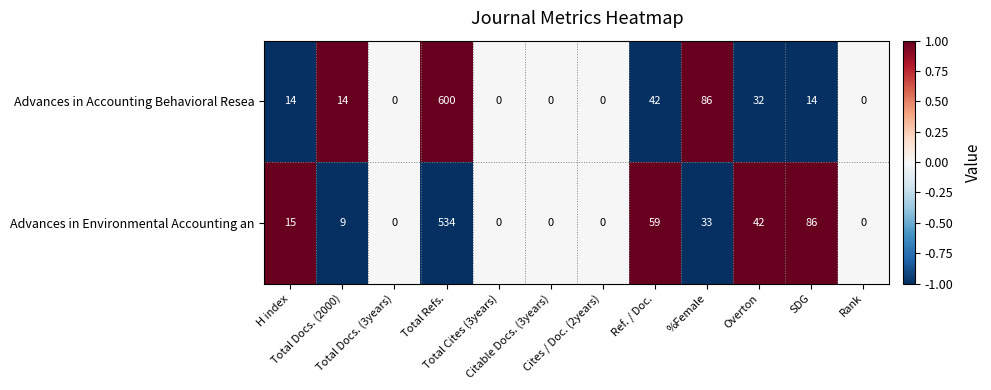

How many positive values does the Advances in Environmental Accounting an series have?

7